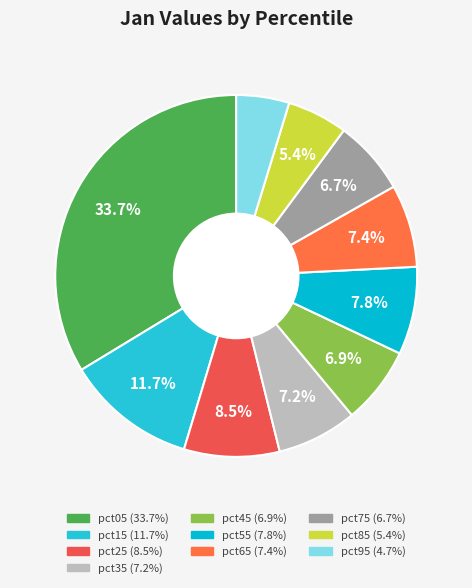

Is it true that pct85 is 18% of the pie?

False